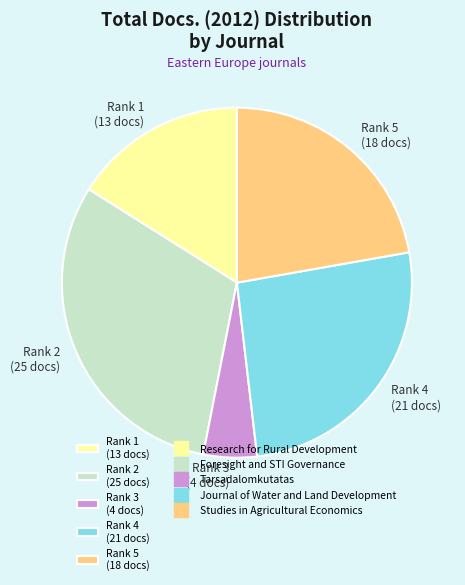

Rank the categories by value from lowest to highest.

Rank 3 (4 docs), Rank 1 (13 docs), Rank 5 (18 docs), Rank 4 (21 docs), Rank 2 (25 docs)